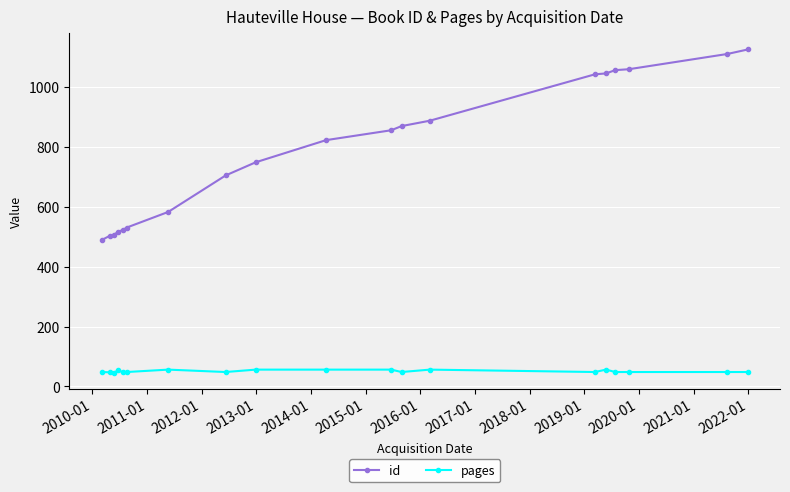

What are all the series names shown in the legend?

id, pages